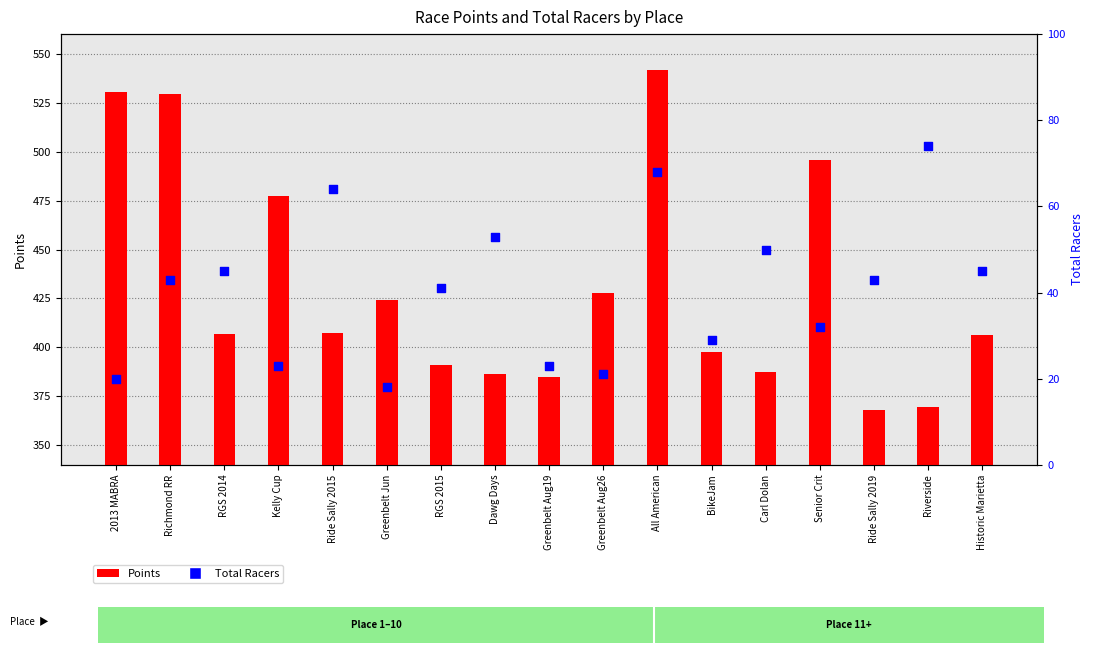

Which series contains the highest Y value?

Points